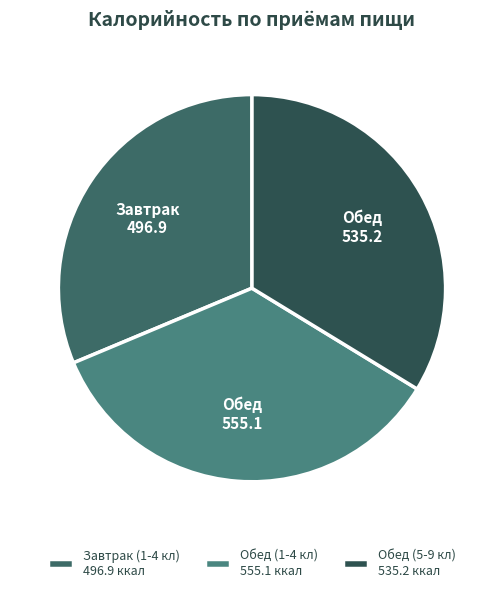

Is it true that Обед (1-4 кл) is 35% of the pie?

True